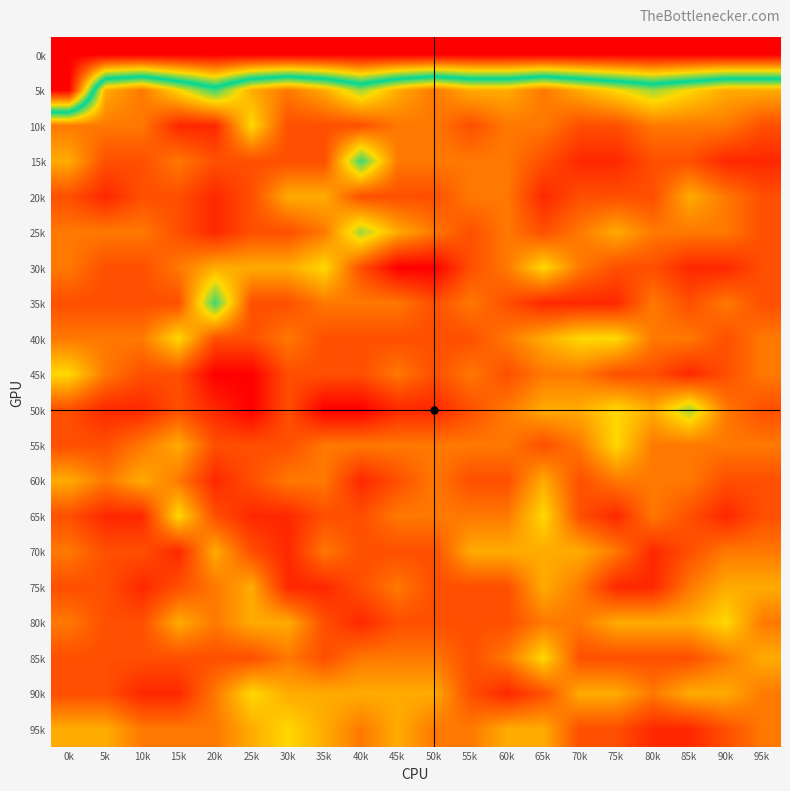

Between 65k and 90k, which is larger?

65k